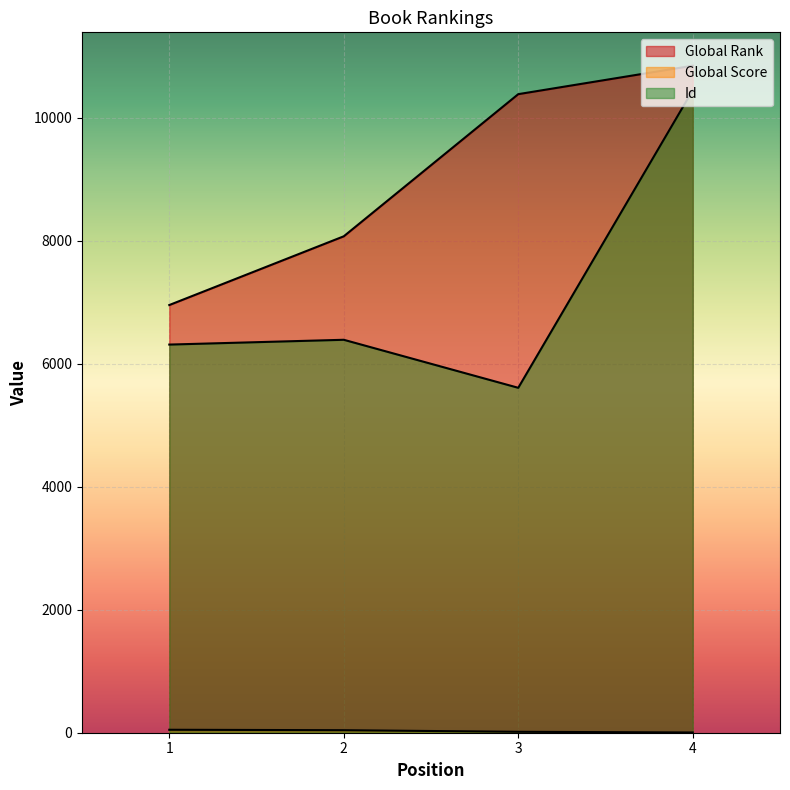

Reading left to right, what are all the values shown in this chart?

Global Rank: 1=6956	2=8074	3=10386	4=10849
Global Score: 1=48	2=41	3=15	4=4
Id: 1=6313	2=6391	3=5610	4=10451